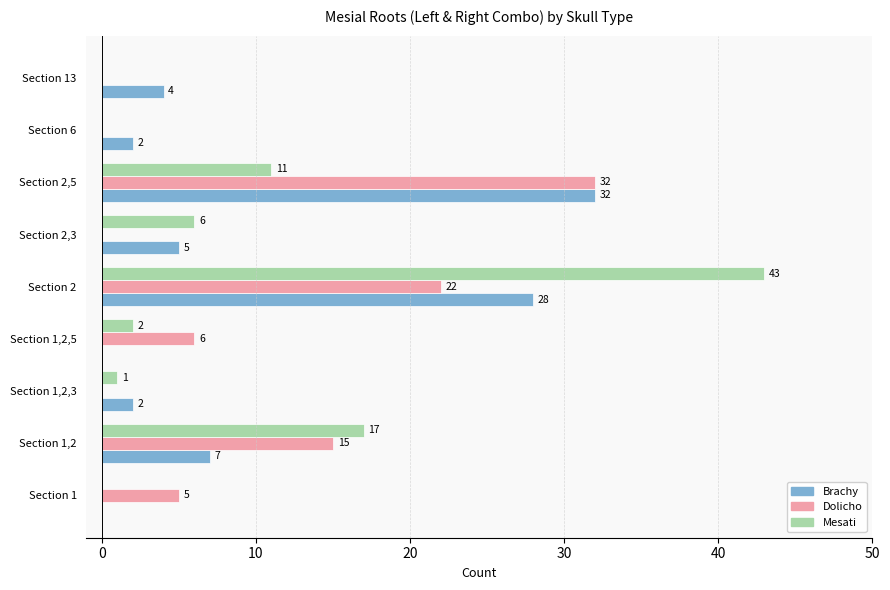

At which label does Brachy reach its peak?

Section 2,5